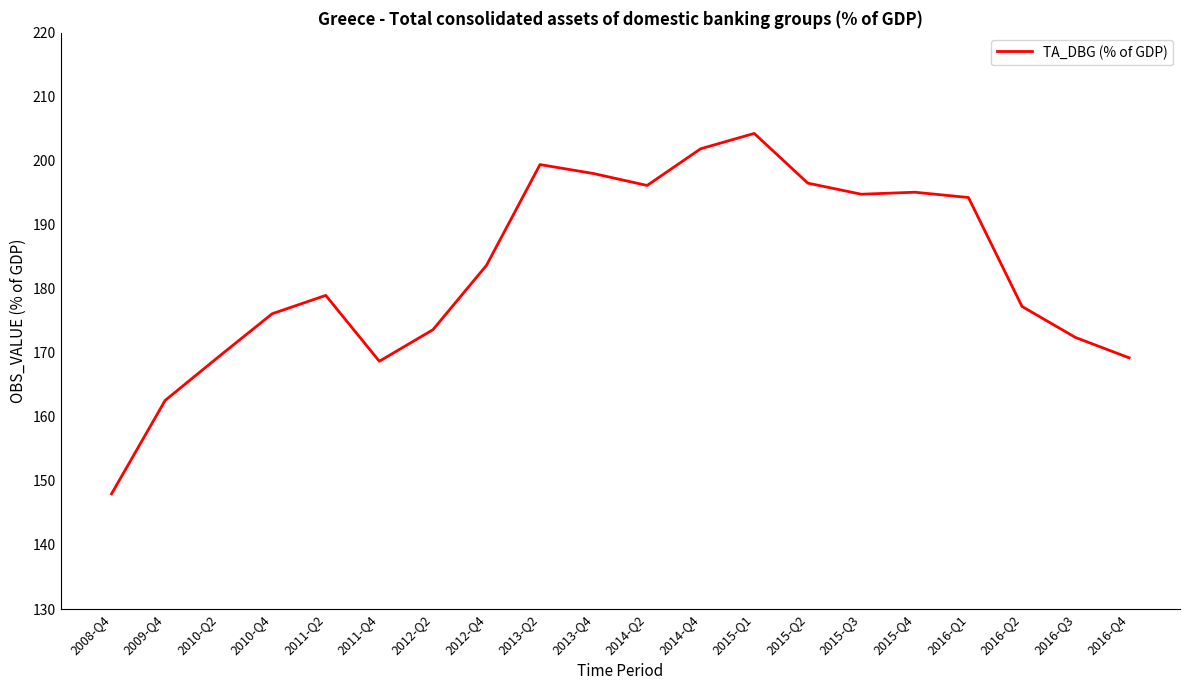

What position from the left is 2016-Q4?

20